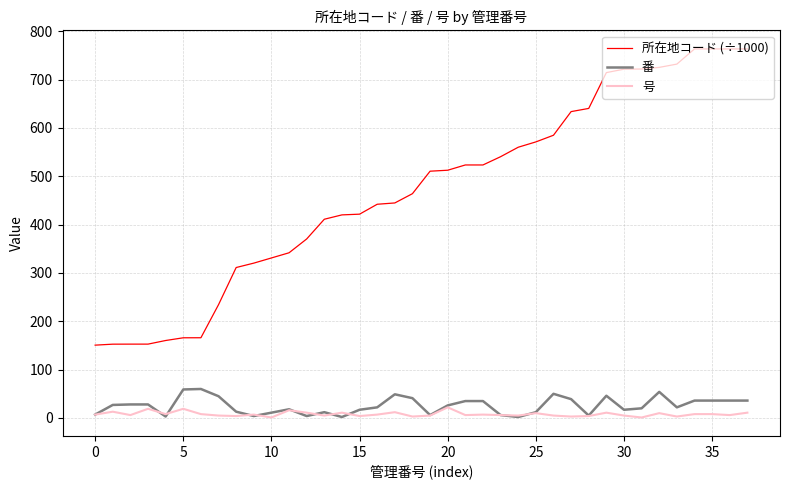

Which series has the largest range (max minus min)?

所在地コード (÷1000)